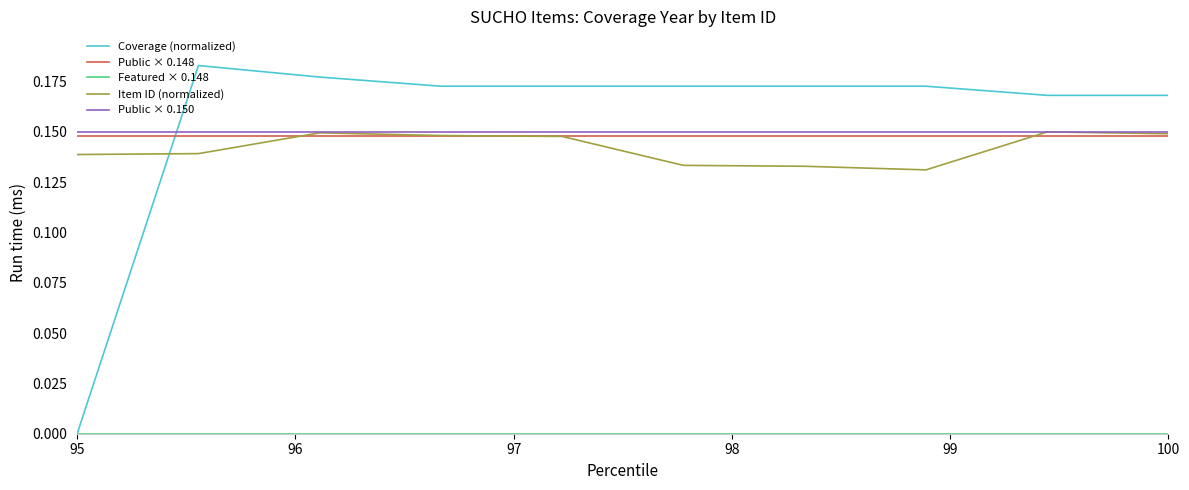

True or false: Public × 0.150 and Public × 0.148 intersect in this chart.

False